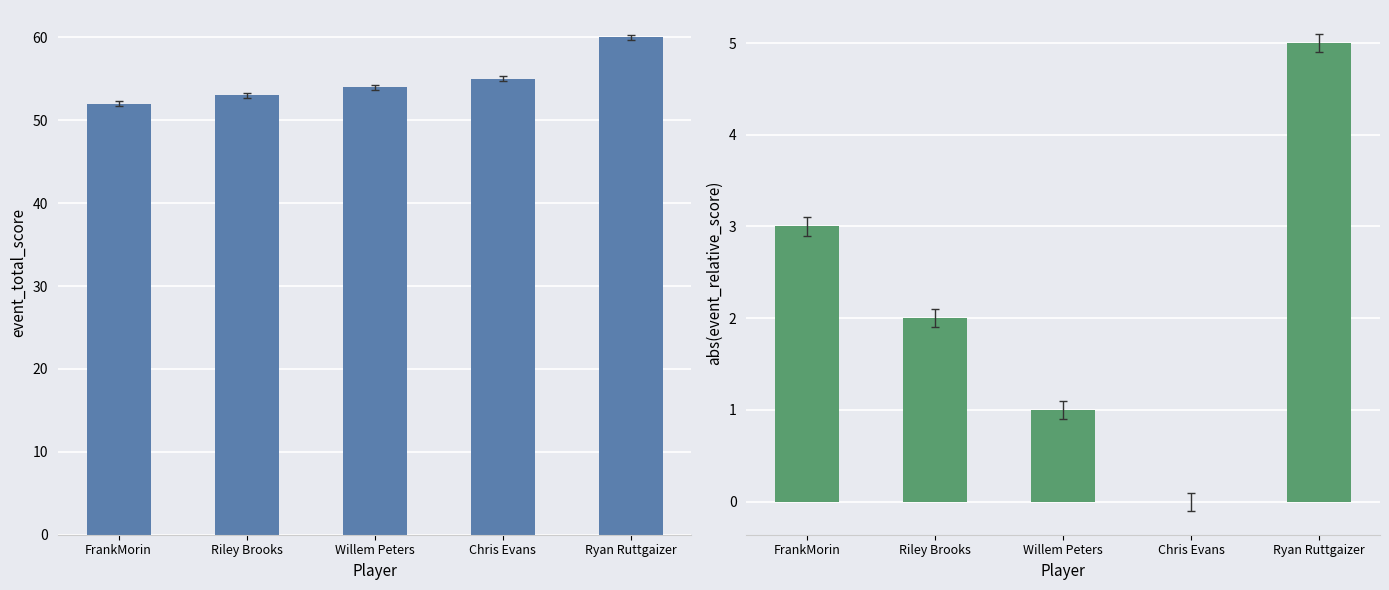

At which category is the sum across all series the highest?

Ryan Ruttgaizer